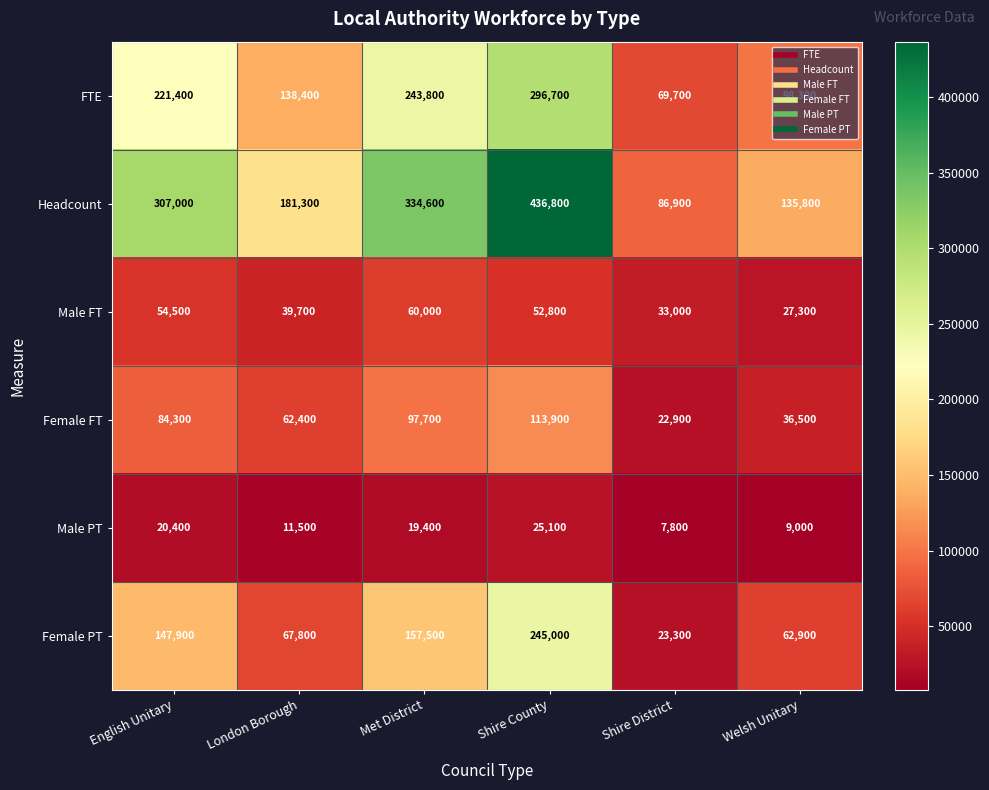

What is the lowest value of the FTE series?

69700